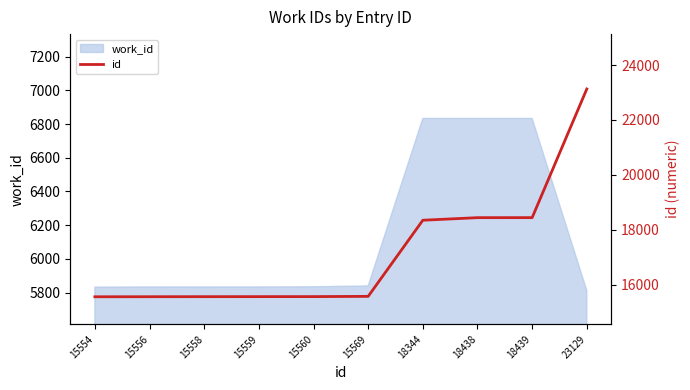

What is the ratio of the value at 15556 to the value at 15569?

1.0